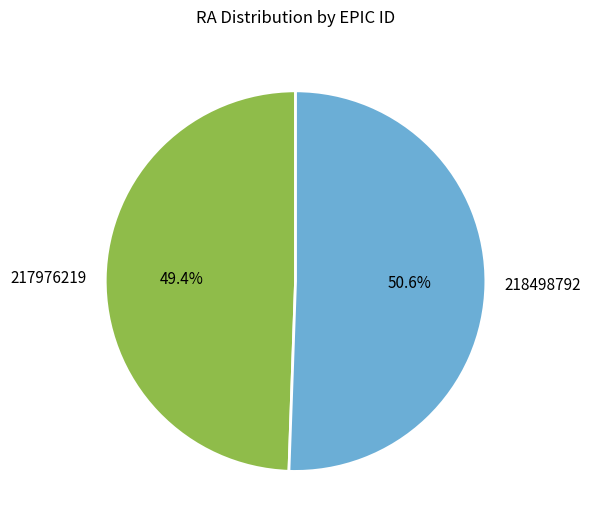

How many segments does this pie chart have?

2